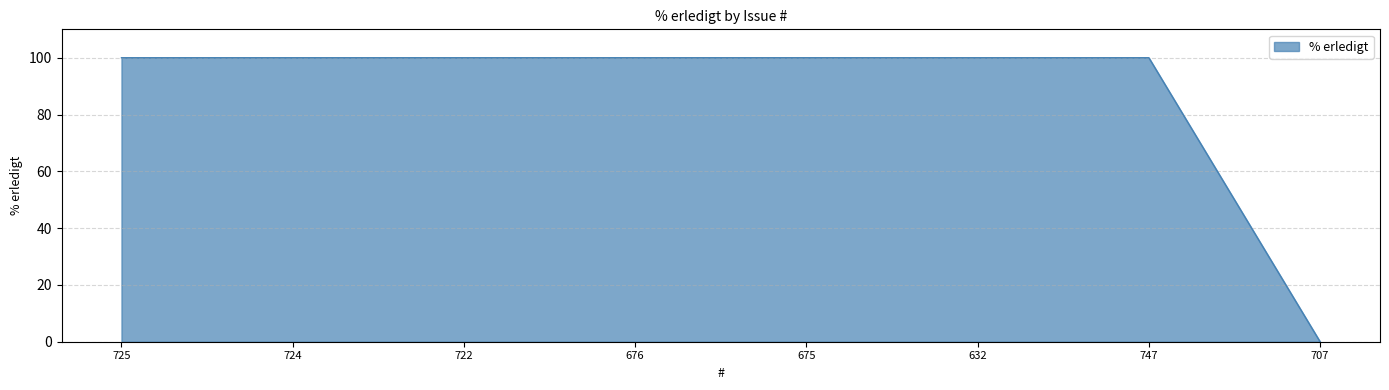

What is the greatest value displayed?

100